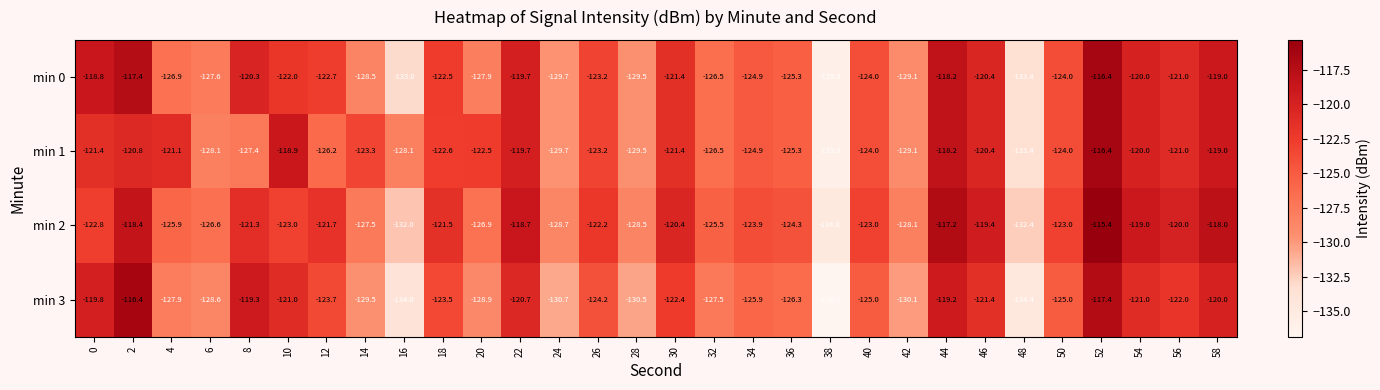

Rank the series by their average value, from highest to lowest.

min 2, min 1, min 0, min 3